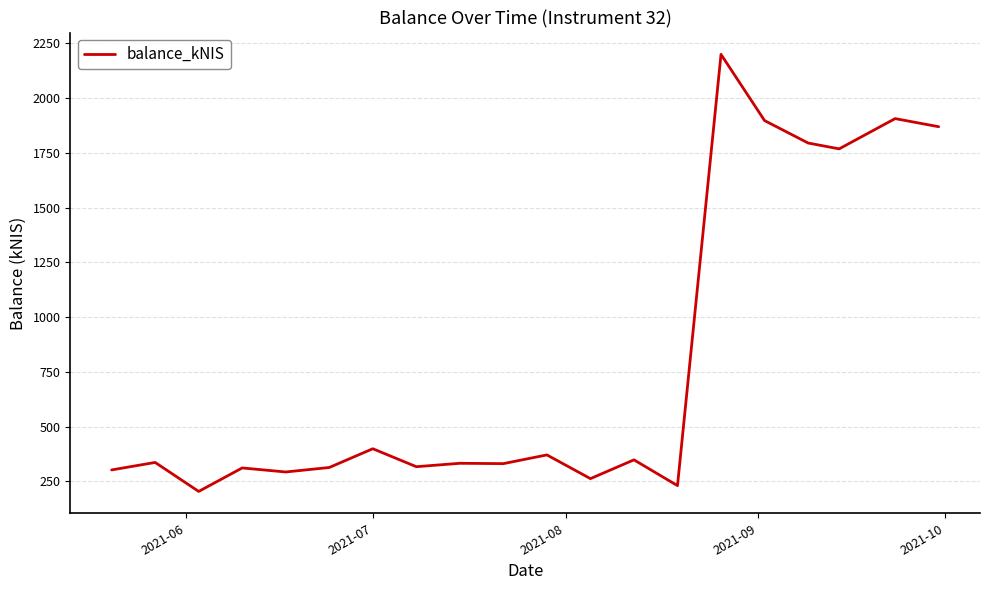

What is the maximum value shown in the chart?

2199.3